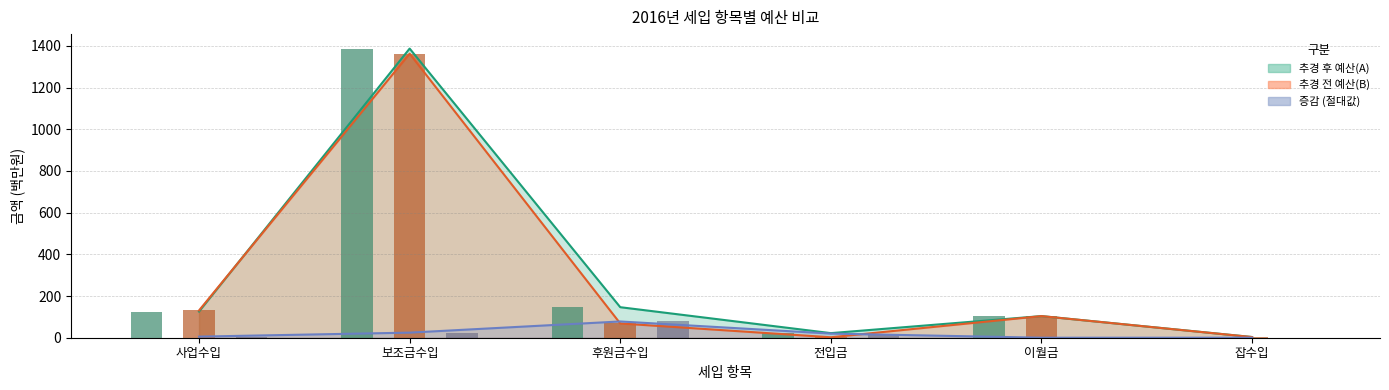

List the labels in order of 증감 value, smallest first.

이월금, 잡수입, 사업수입, 전입금, 보조금수입, 후원금수입